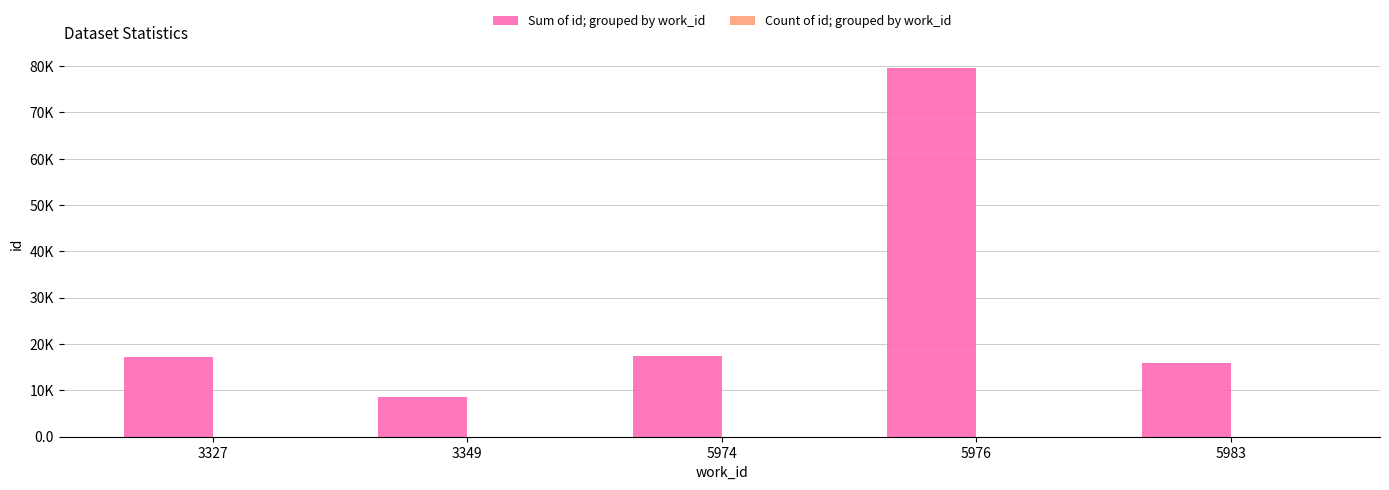

Reading left to right, what are all the values shown in this chart?

Sum of id; grouped by work_id: 3327=17193	3349=8622	5974=17525	5976=79525	5983=15913
Count of id; grouped by work_id: 3327=2	3349=1	5974=1	5976=5	5983=1